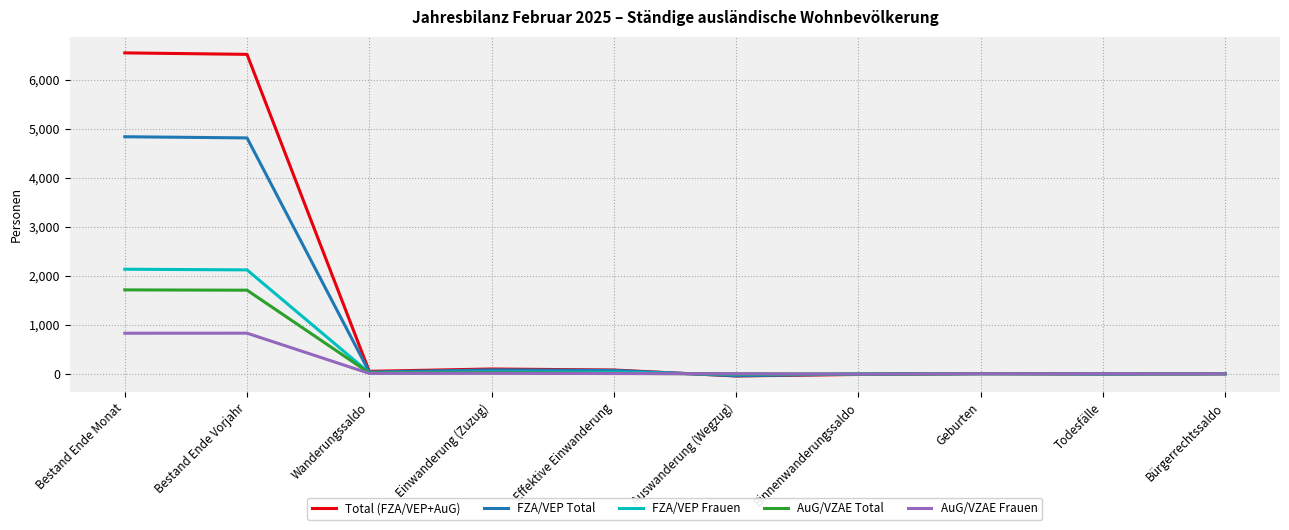

List the series in order of their peak value, lowest first.

AuG/VZAE Frauen, AuG/VZAE Total, FZA/VEP Frauen, FZA/VEP Total, Total (FZA/VEP+AuG)